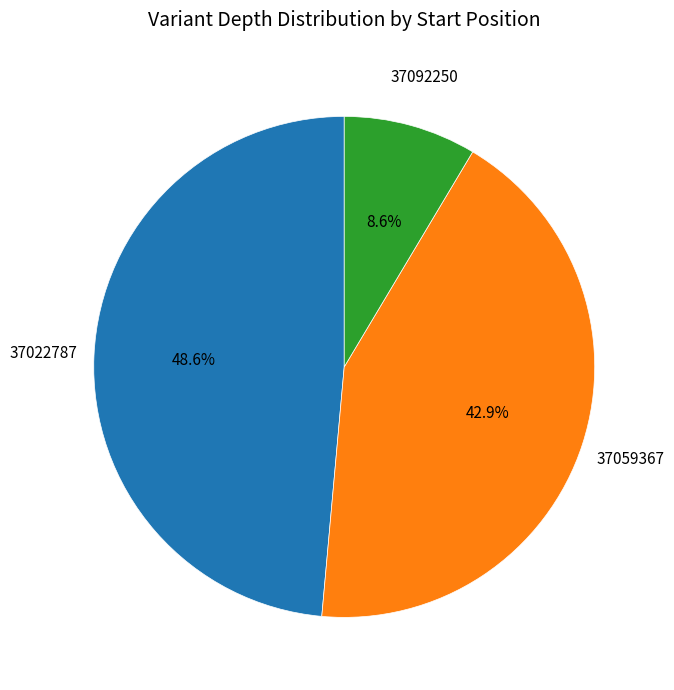

Is there any slice that represents more than half of the pie?

No